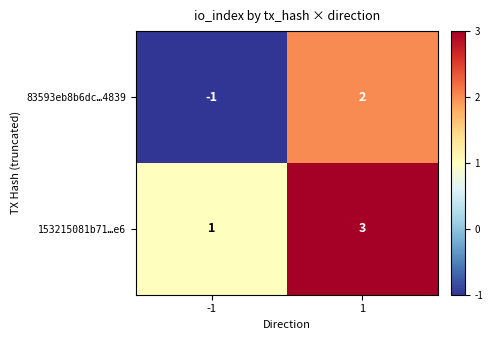

Which series has the largest range (max minus min)?

83593eb8b6dc…4839